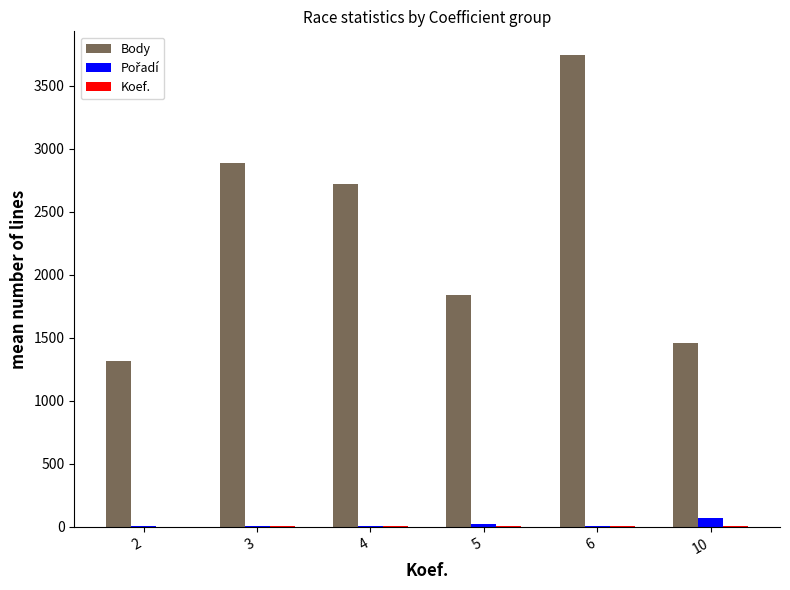

At which category does the chart reach its peak across all series?

6